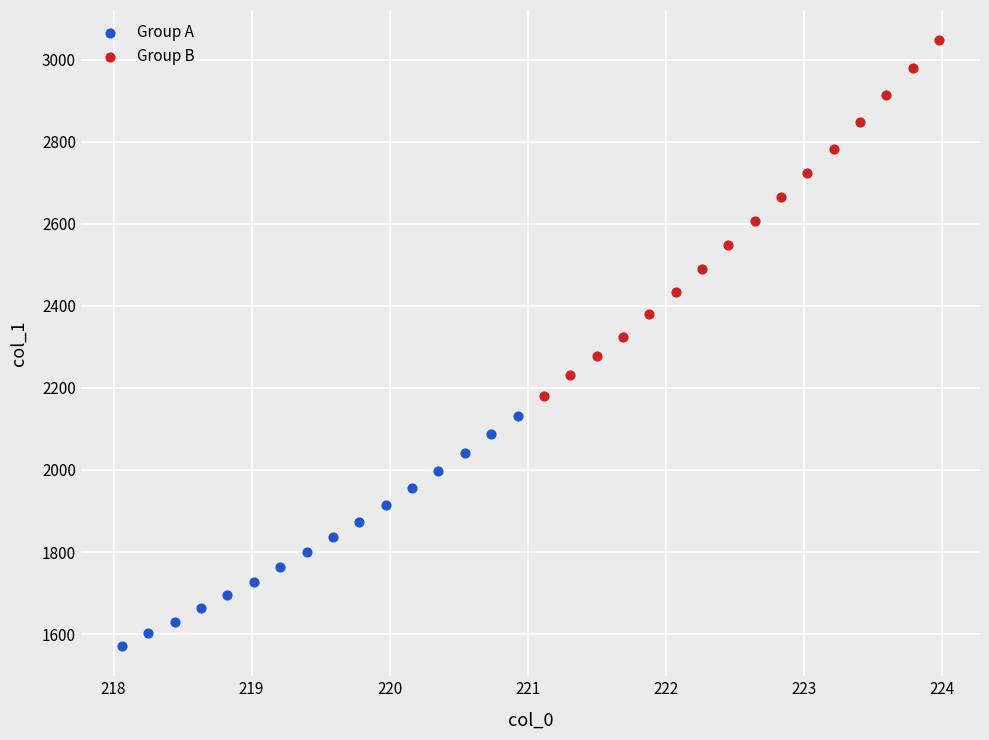

Which series contains the highest Y value?

Group B